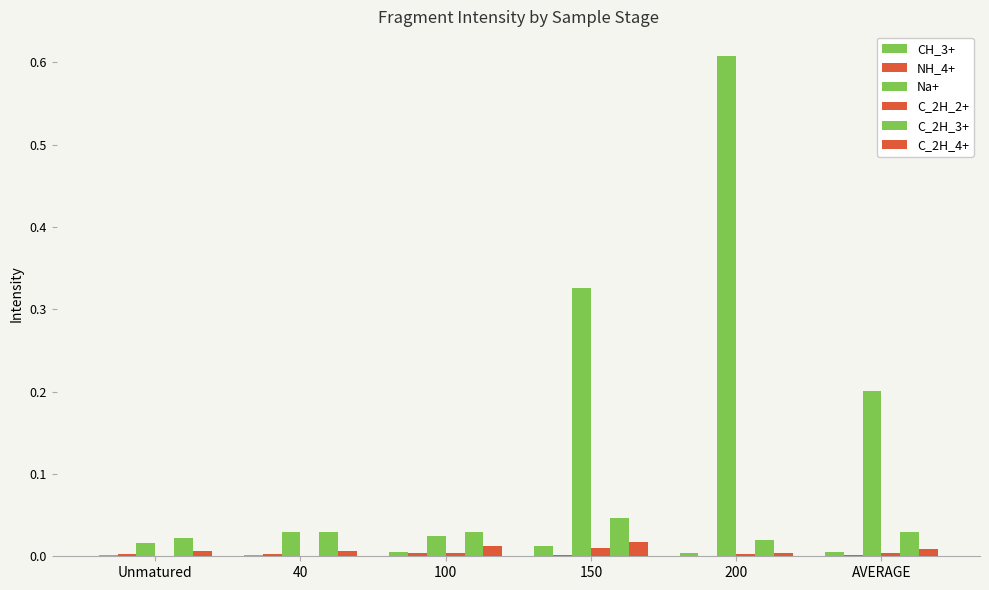

The value of C_2H_2+ at 100 is 0.0. True or false?

False